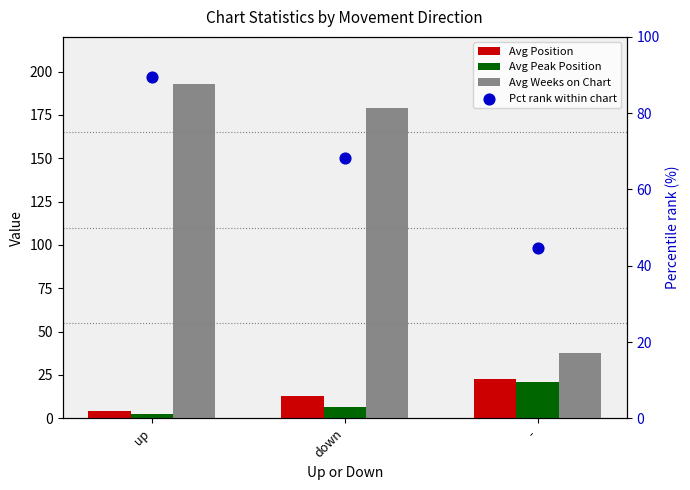

What are all the series names shown in the legend?

Avg Position, Avg Peak Position, Avg Weeks on Chart, Pct rank within chart